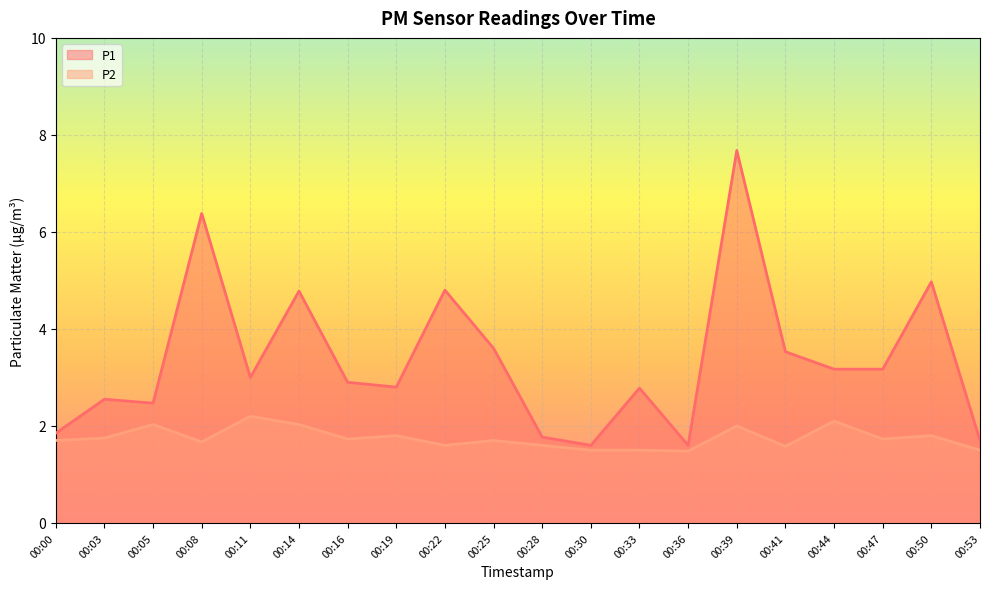

True or false: P2 and P1 cross at least once.

False